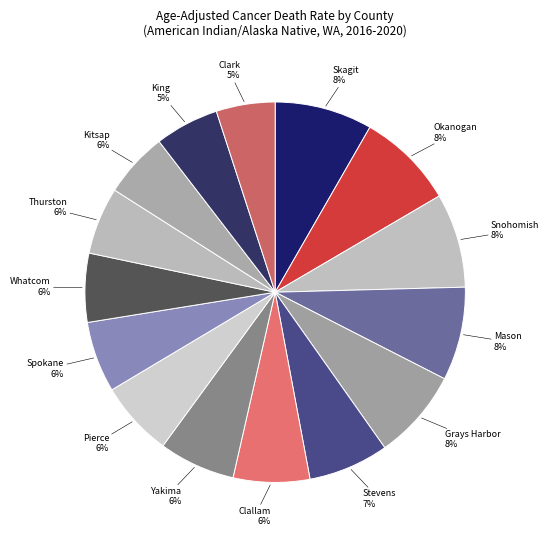

How many segments does this pie chart have?

15